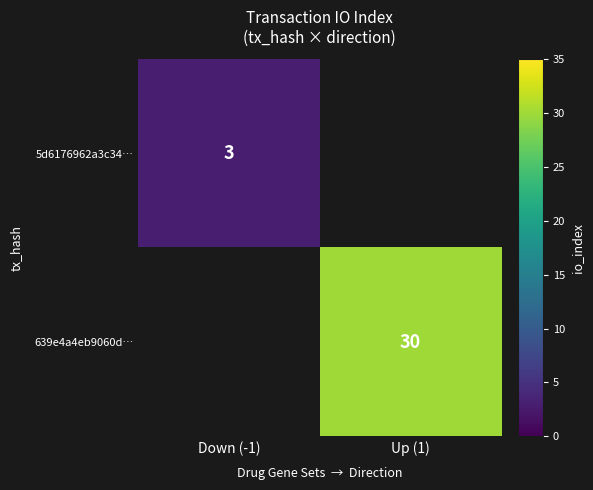

Count the number of data series in this chart.

2